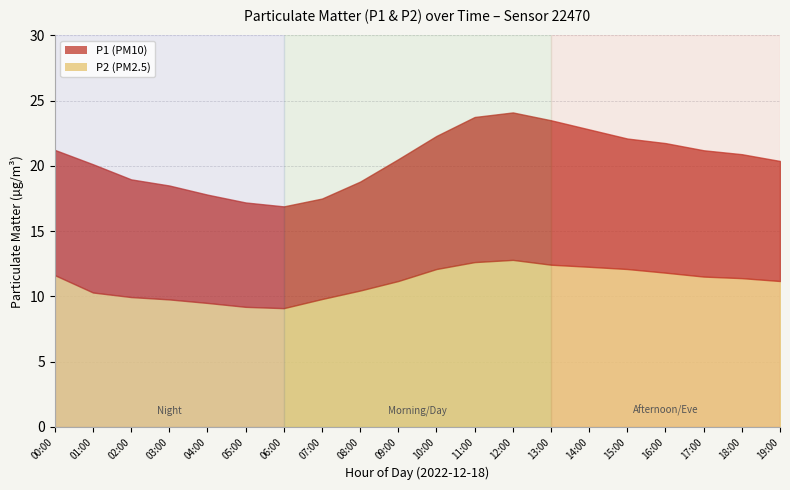

What is the average value of the P1 series?

20.5